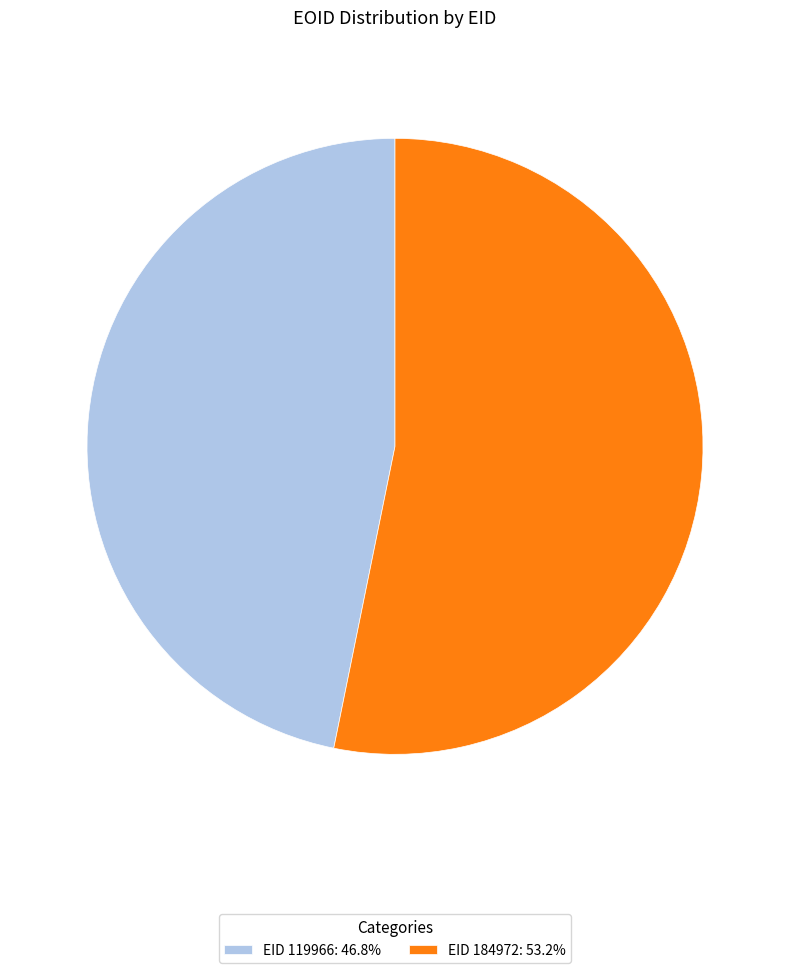

Combined, do EID 184972: 53.2% and EID 119966: 46.8% account for over 50%?

Yes